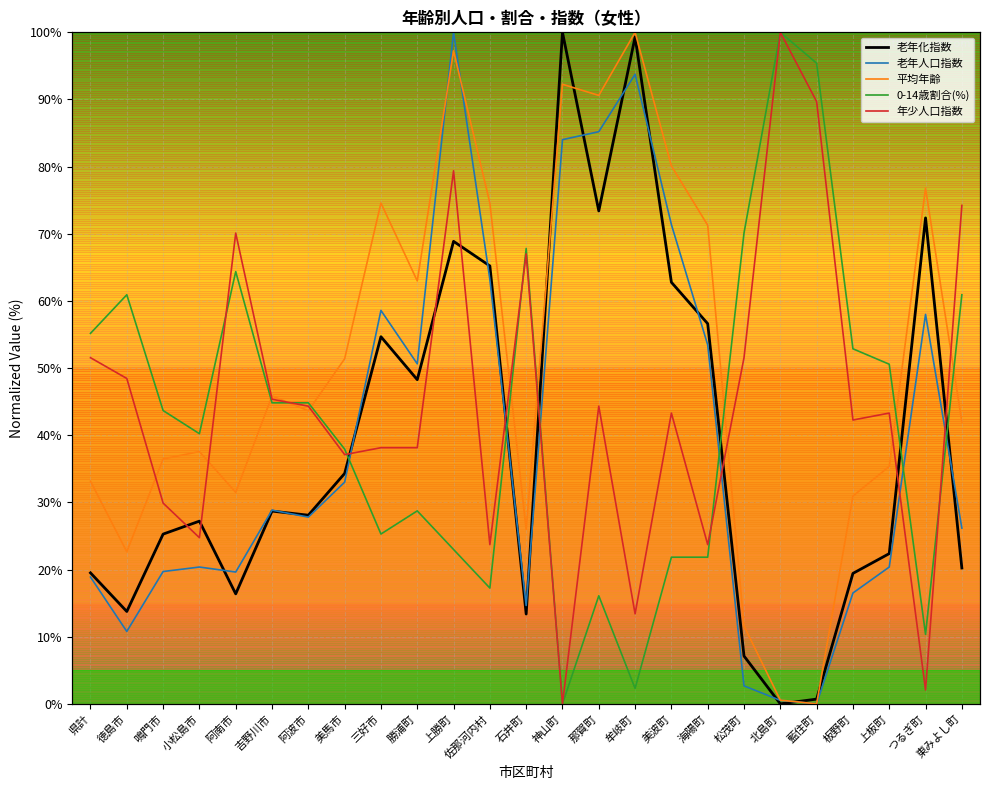

In 年少人口指数, how many points are higher than both neighbors (excluding endpoints)?

7